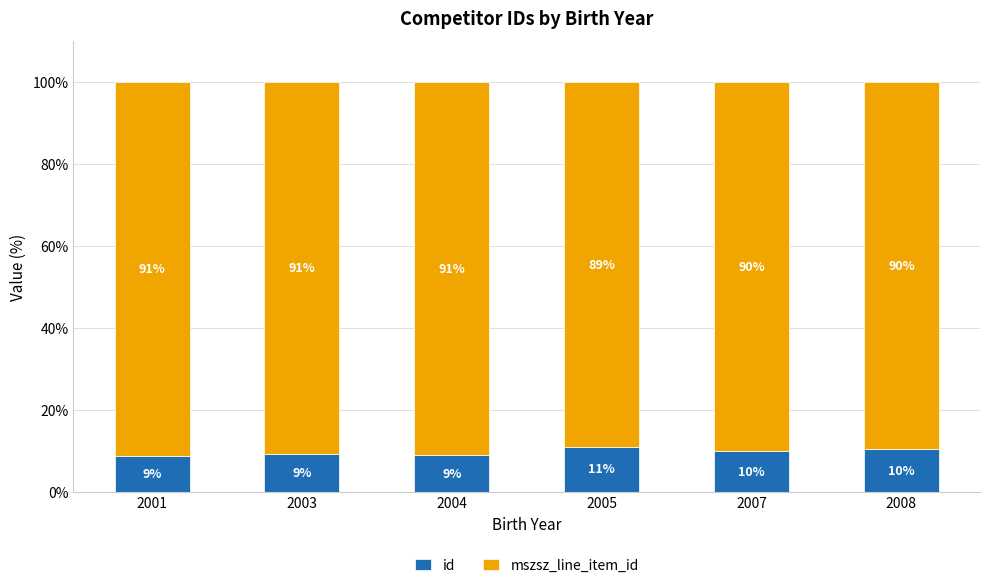

True or false: id has a value of 10.0 at 2007.

True